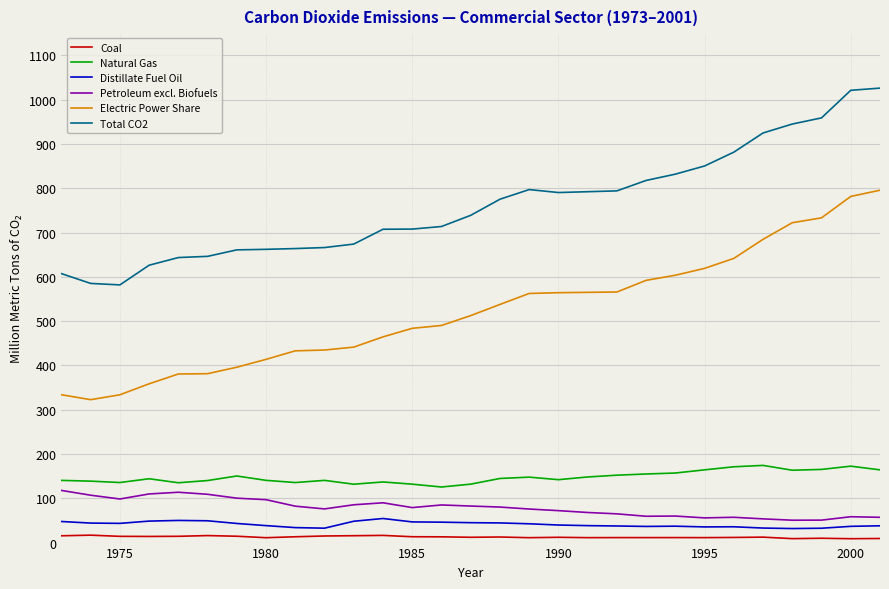

True or false: Petroleum excl. Biofuels and Total CO2 cross at least once.

False